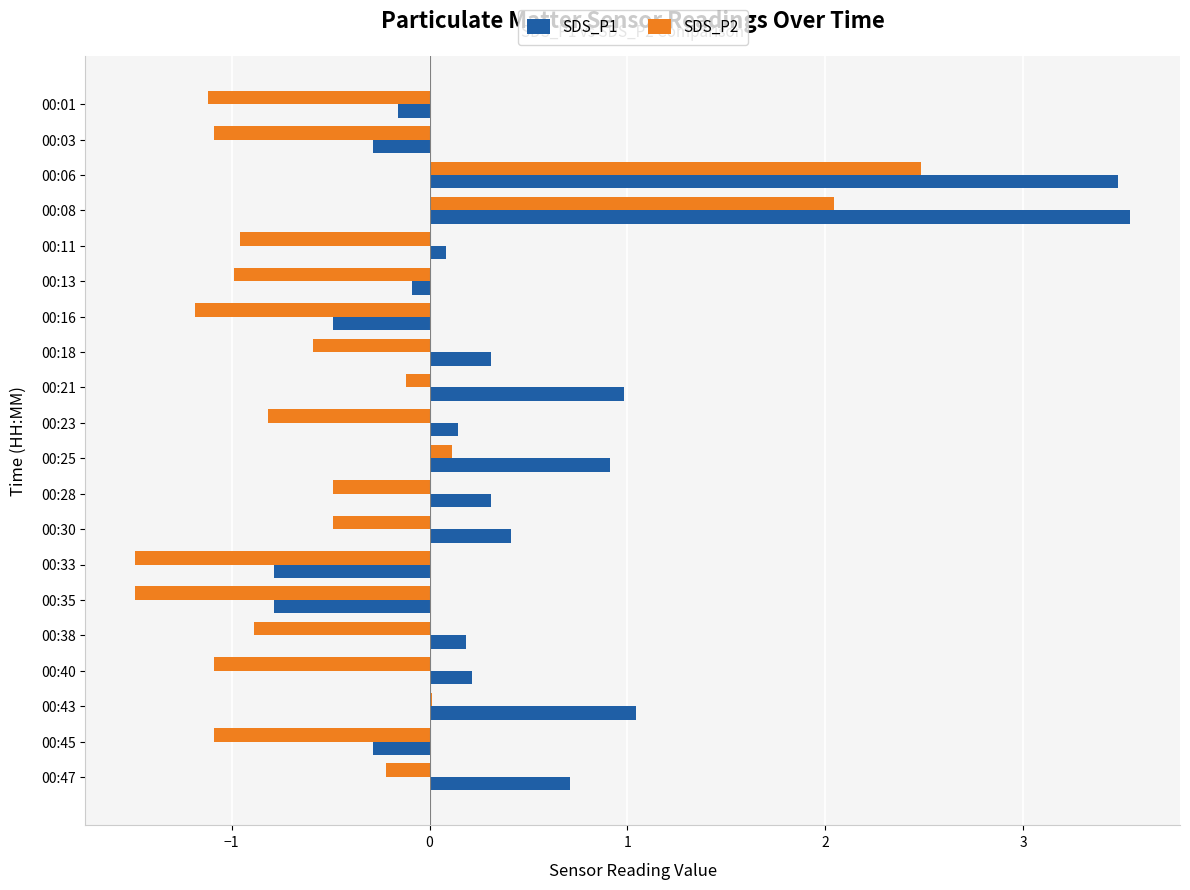

What is the sum of all SDS_P1 values?

9.4